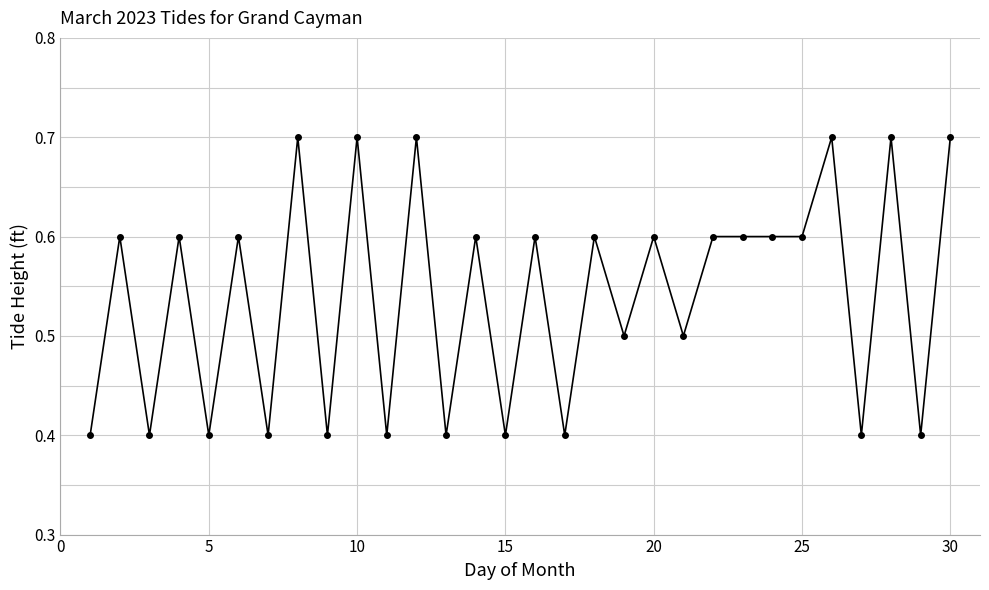

What is the difference between the second highest and minimum values?

0.3